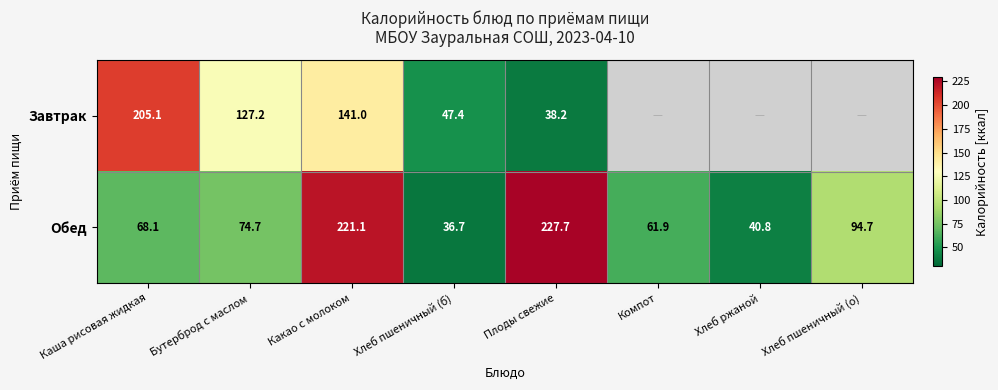

Which category has the lowest value in the Обед series?

Хлеб пшеничный (б)